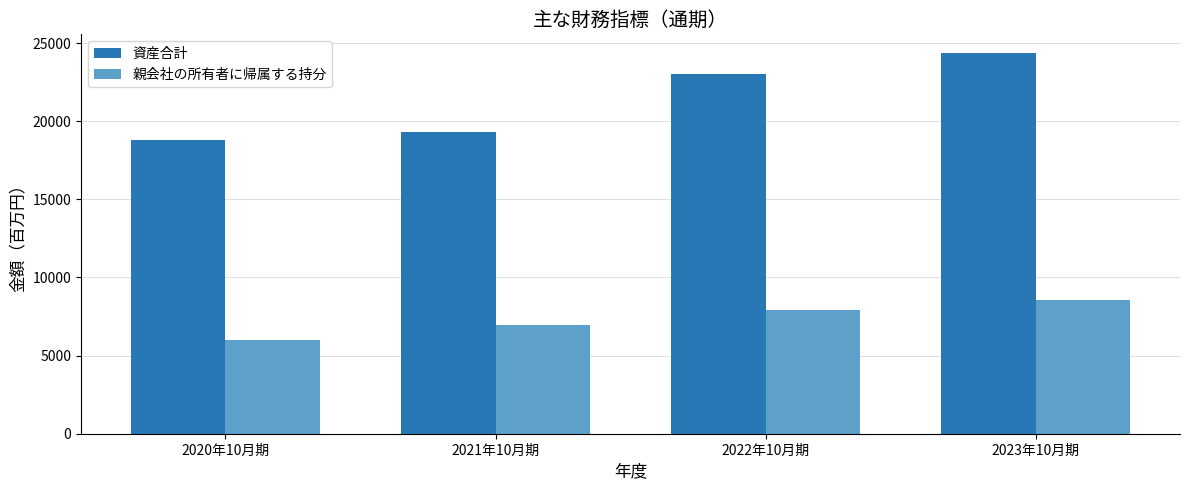

What is the minimum value shown in the chart?

5998